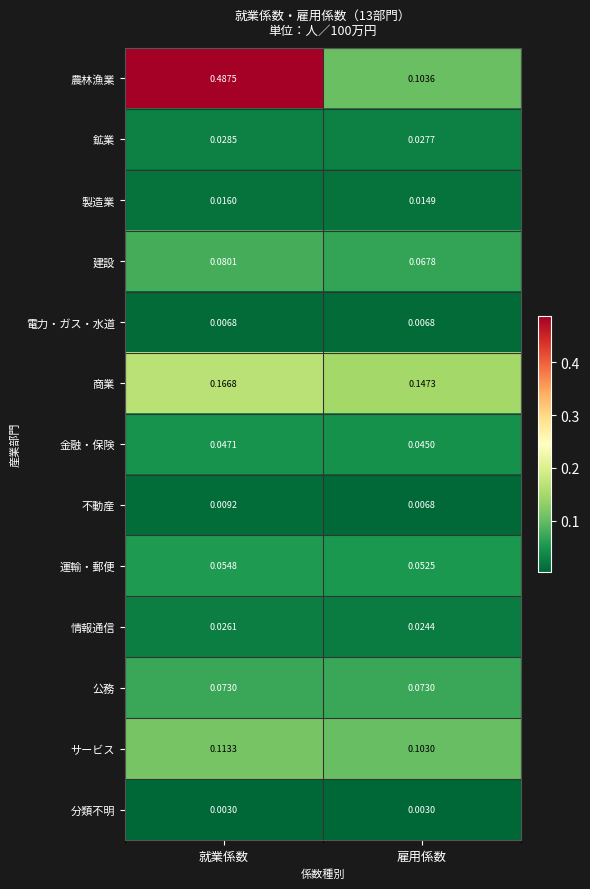

Which category has the lowest value in the 金融・保険 series?

雇用係数